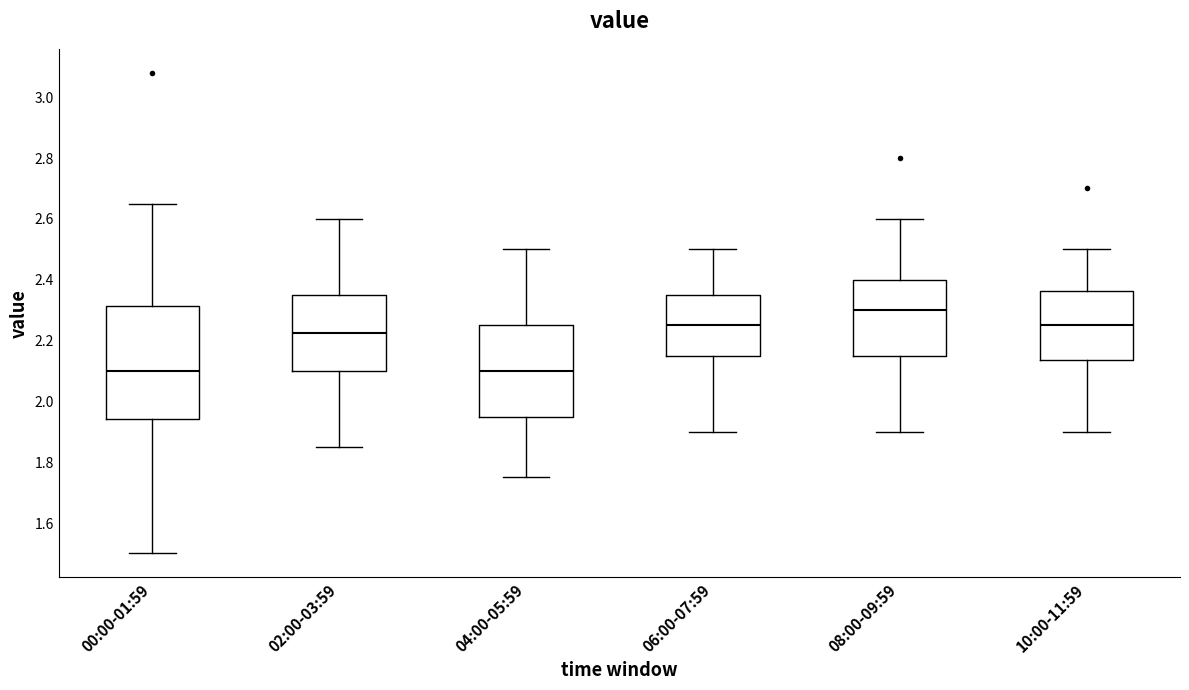

Reading left to right, transcribe this box plot: for each box, give where its median line is, the range the box spans, and where its two whiskers end, as read against the y-axis. The values are not printed on the chart, so give them approximately, as read against the axis.

00:00-01:59: median 2.10, box 1.94 to 2.32, whiskers 1.50 to 2.66
02:00-03:59: median 2.22, box 2.10 to 2.36, whiskers 1.86 to 2.60
04:00-05:59: median 2.10, box 1.96 to 2.26, whiskers 1.76 to 2.50
06:00-07:59: median 2.26, box 2.16 to 2.36, whiskers 1.90 to 2.50
08:00-09:59: median 2.30, box 2.16 to 2.40, whiskers 1.90 to 2.60
10:00-11:59: median 2.26, box 2.14 to 2.36, whiskers 1.90 to 2.50